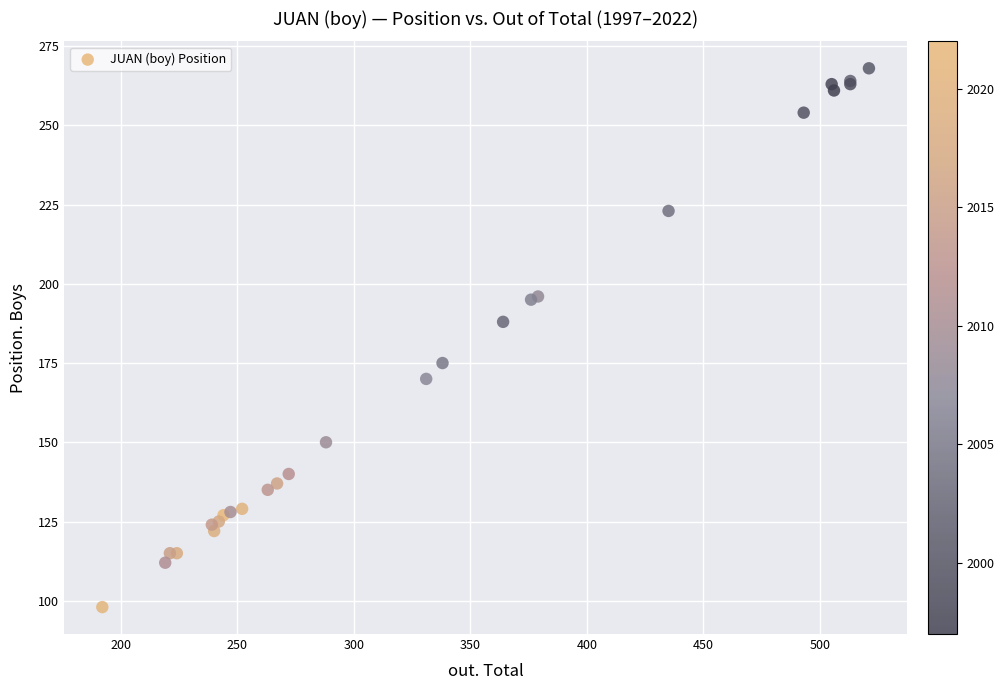

What Y value in the scatter plot is closest to 183?

188